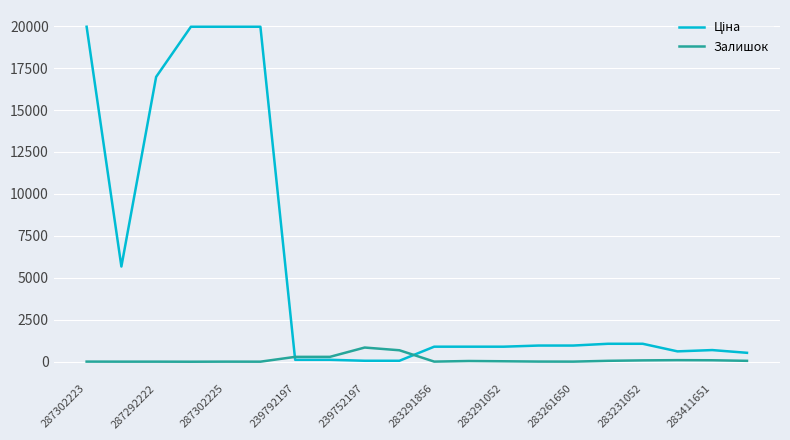

What is the greatest value displayed?

19964.2